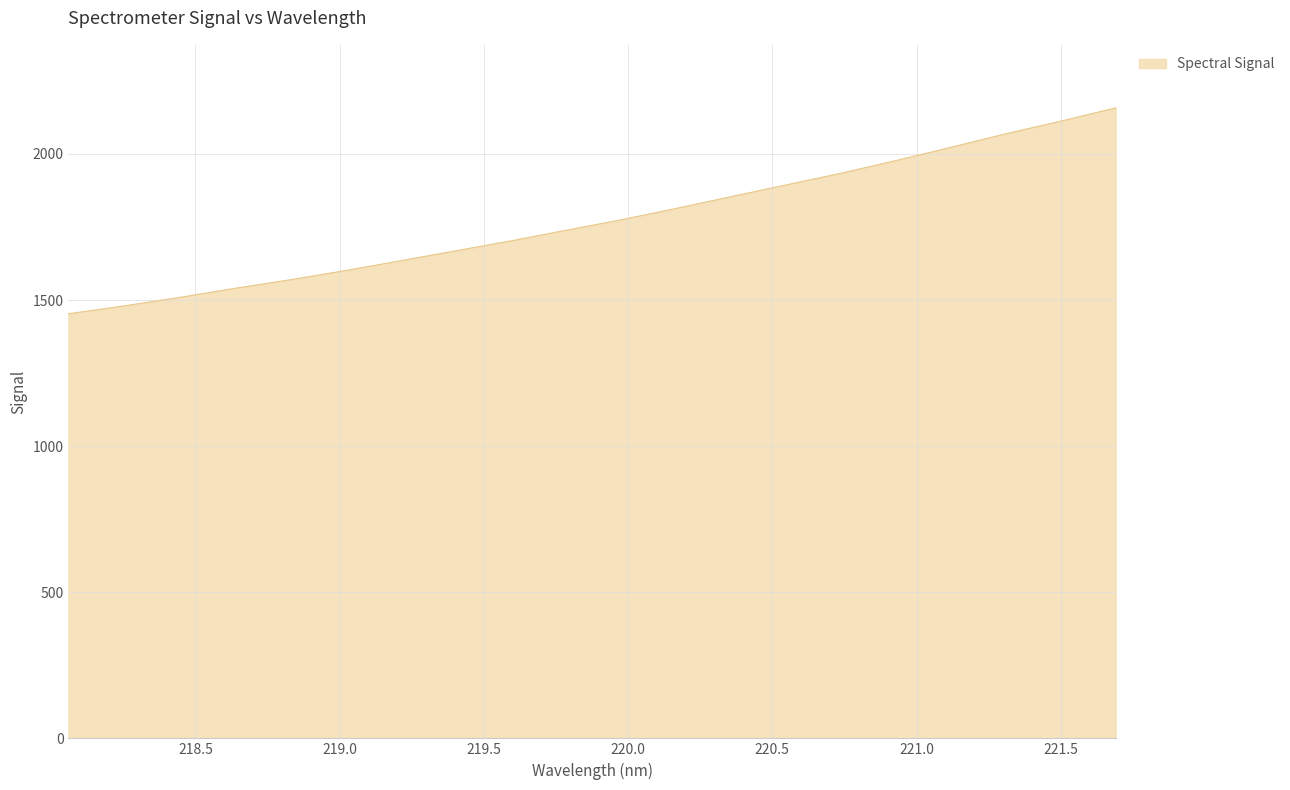

What is the difference between the maximum and minimum values?

704.6